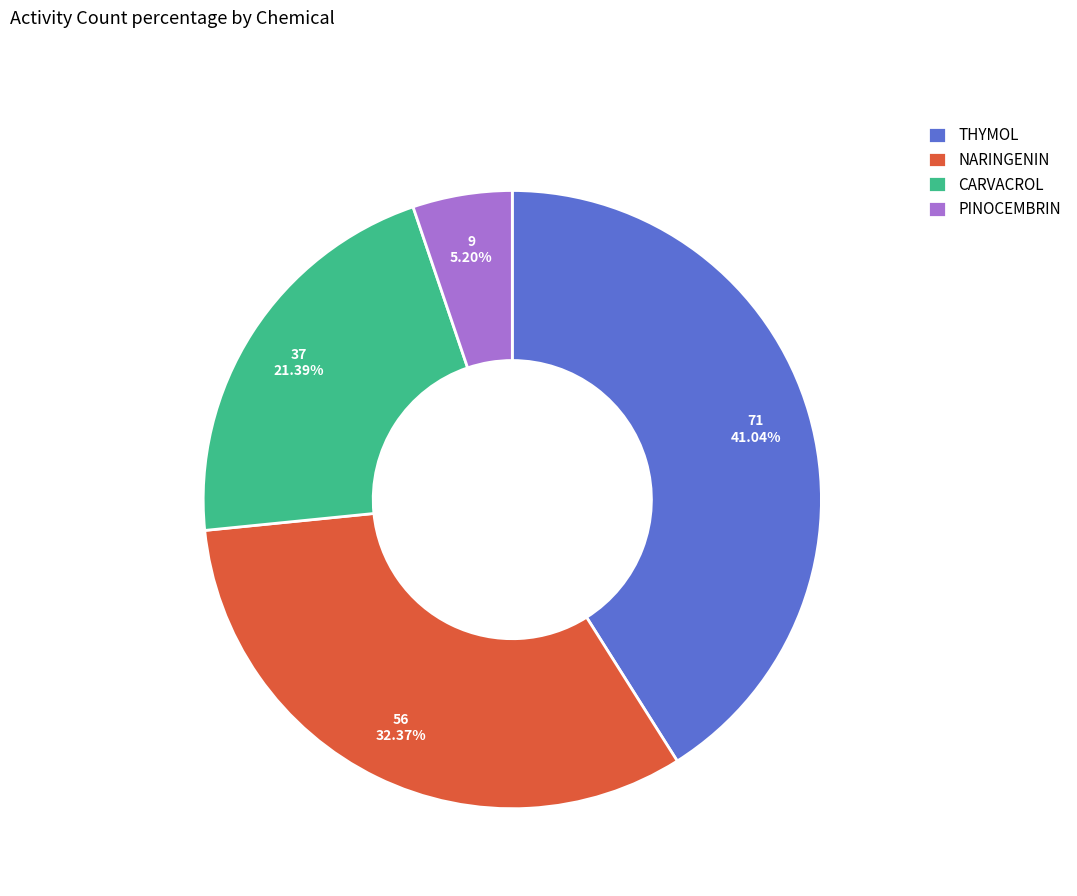

Does PINOCEMBRIN represent more than half of the total?

No